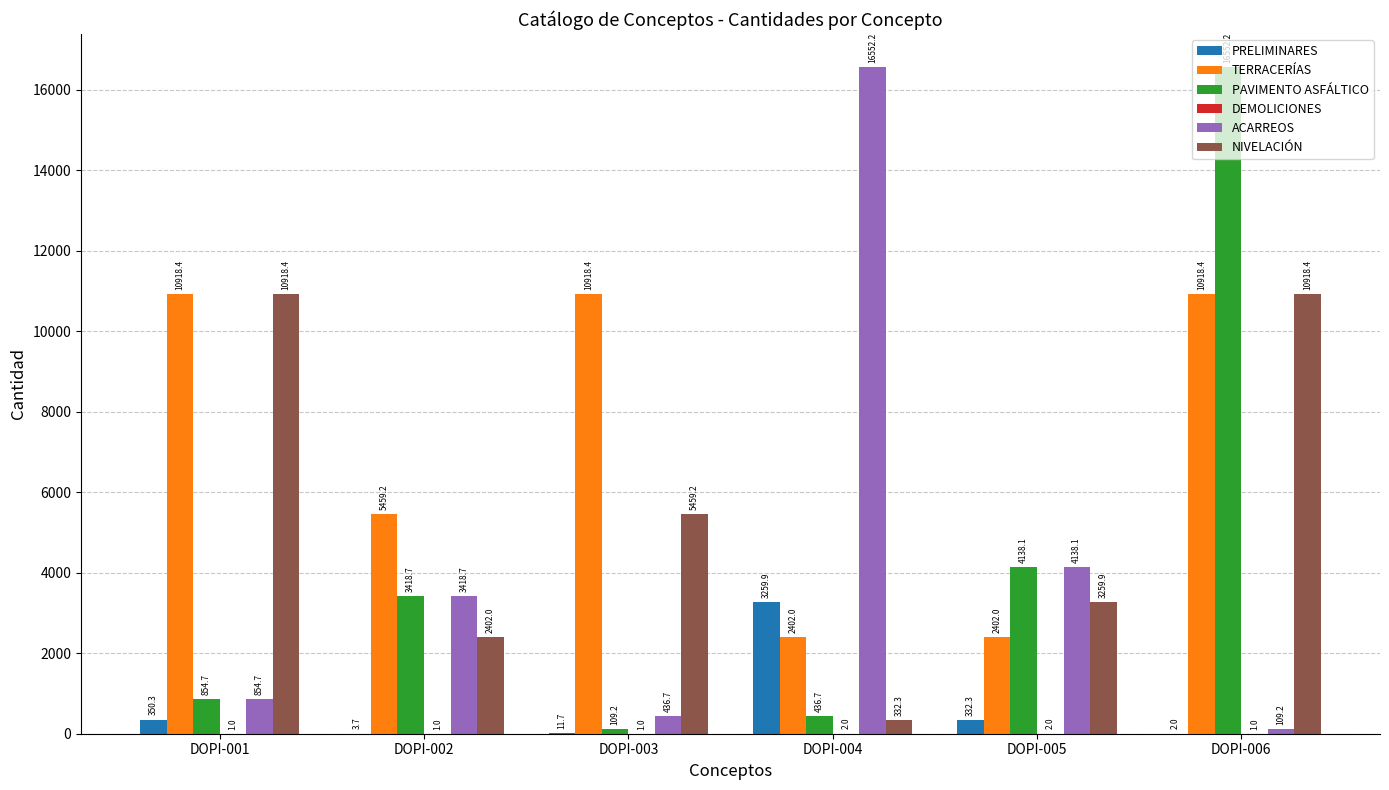

What is the sum of all PAVIMENTO ASFÁLTICO values?

25509.6